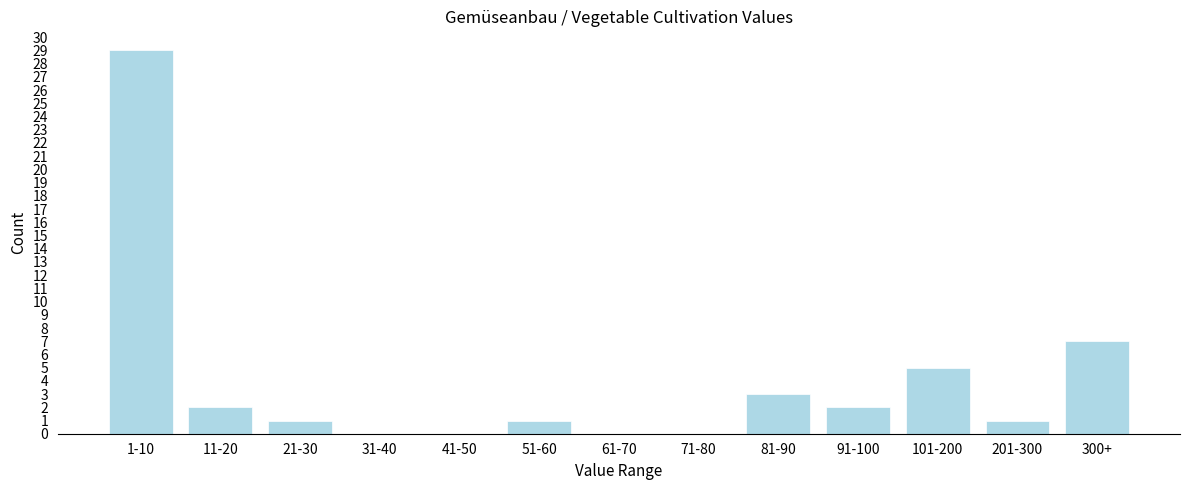

Reading left to right, transcribe all the data shown in this chart.

1-10=29	11-20=2	21-30=1	31-40=0	41-50=0	51-60=1	61-70=0	71-80=0	81-90=3	91-100=2	101-200=5	201-300=1	300+=7